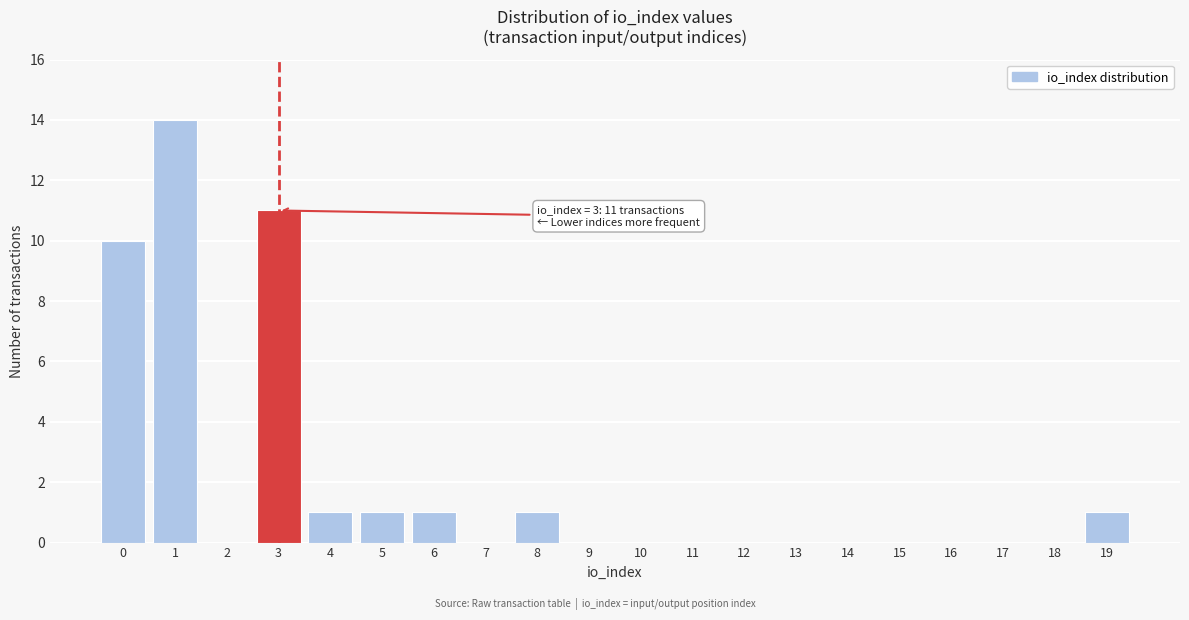

Reading right to left, what are all the values shown in this chart?

19=1	18=0	17=0	16=0	15=0	14=0	13=0	12=0	11=0	10=0	9=0	8=1	7=0	6=1	5=1	4=1	3=11	2=0	1=14	0=10